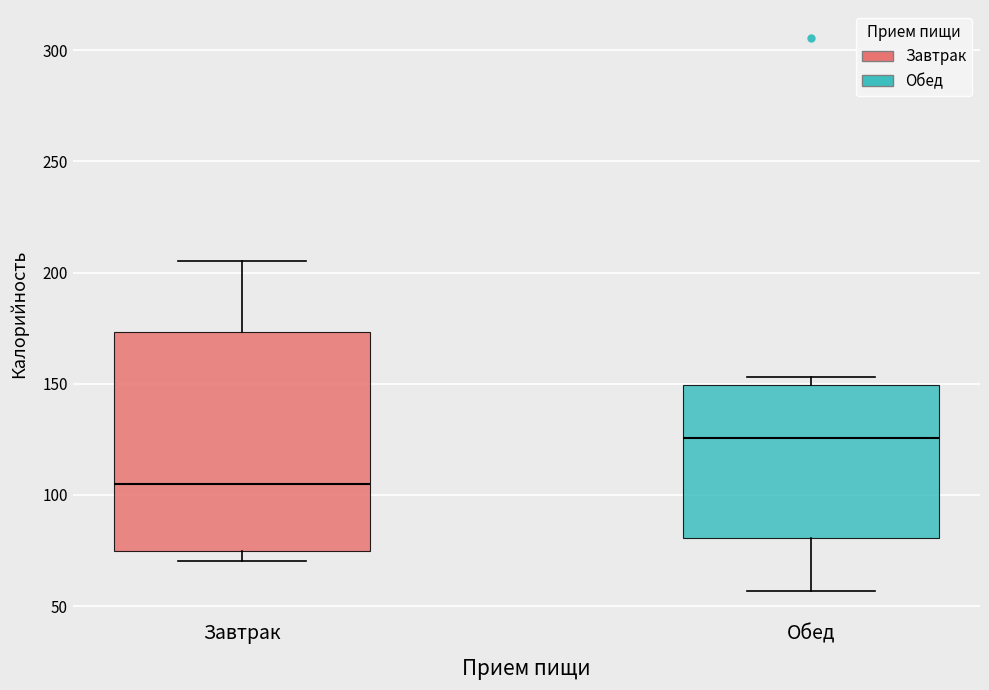

Reading left to right, transcribe this box plot: for each box, give where its median line is, the range the box spans, and where its two whiskers end, as read against the y-axis. The values are not printed on the chart, so give them approximately, as read against the axis.

Завтрак: median 105, box 75 to 175, whiskers 70 to 205
Обед: median 125, box 80 to 150, whiskers 55 to 155